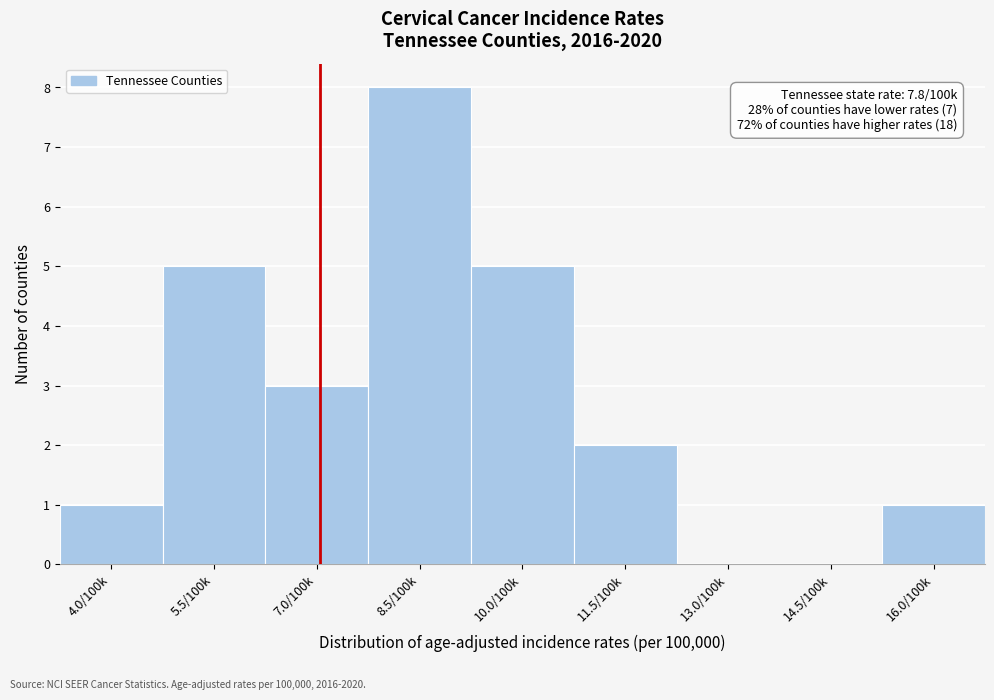

Reading left to right, list all the values displayed in this chart.

4.0/100k=1	5.5/100k=5	7.0/100k=3	8.5/100k=8	10.0/100k=5	11.5/100k=2	13.0/100k=0	14.5/100k=0	16.0/100k=1